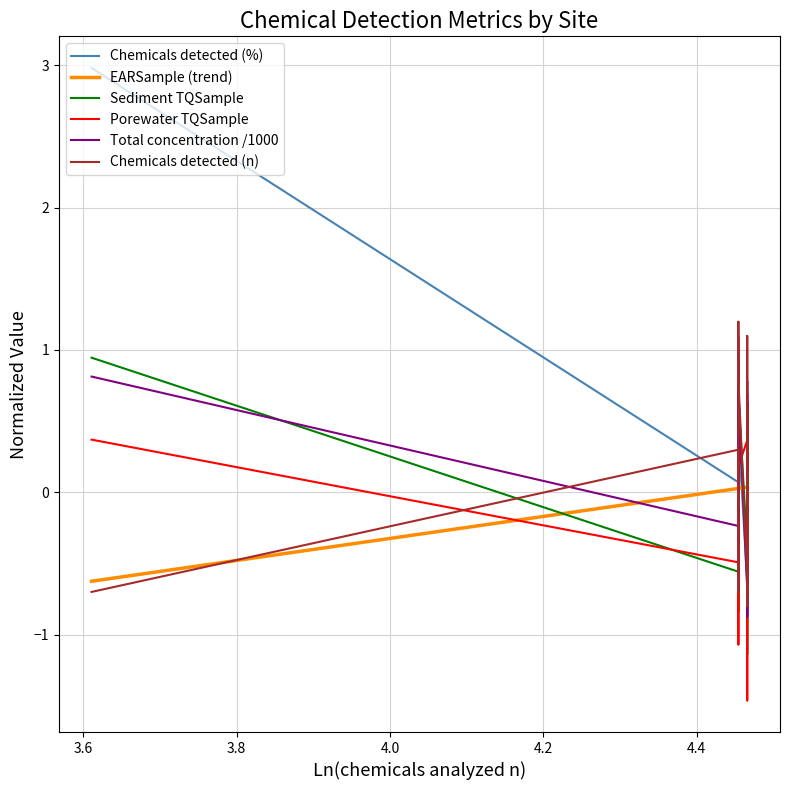

Does the chart display data point markers on the line(s)?

No